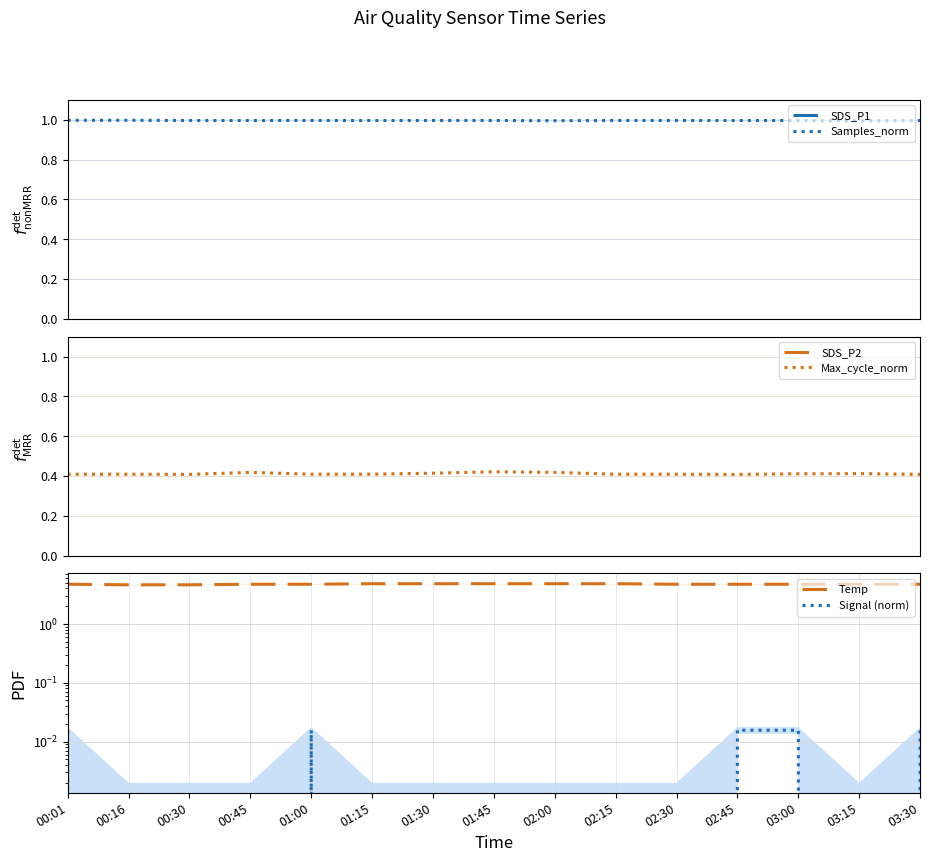

At which label does Samples_norm reach its minimum?

03:15